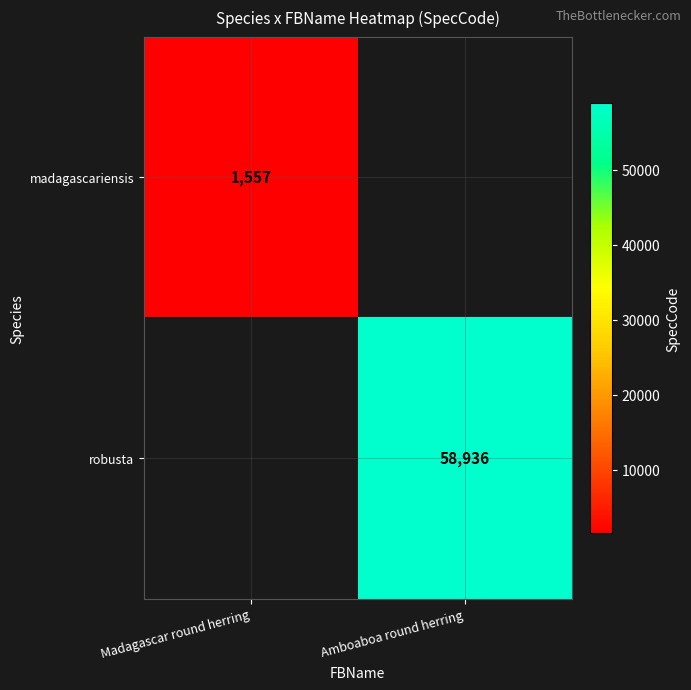

The madagascariensis series shows 511 at Madagascar round herring. True or false?

False